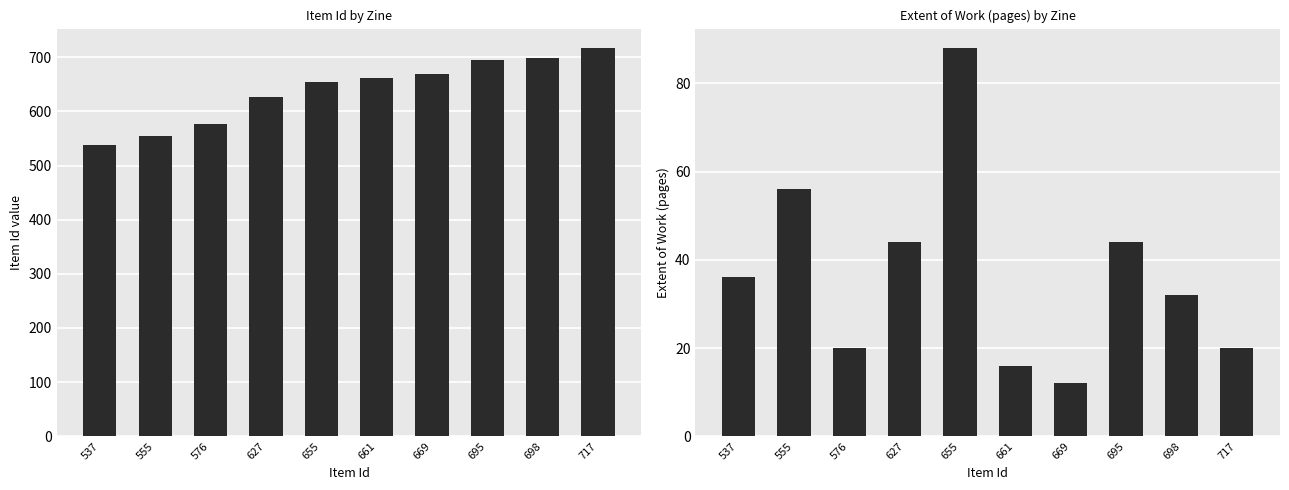

Count the number of data series in this chart.

2